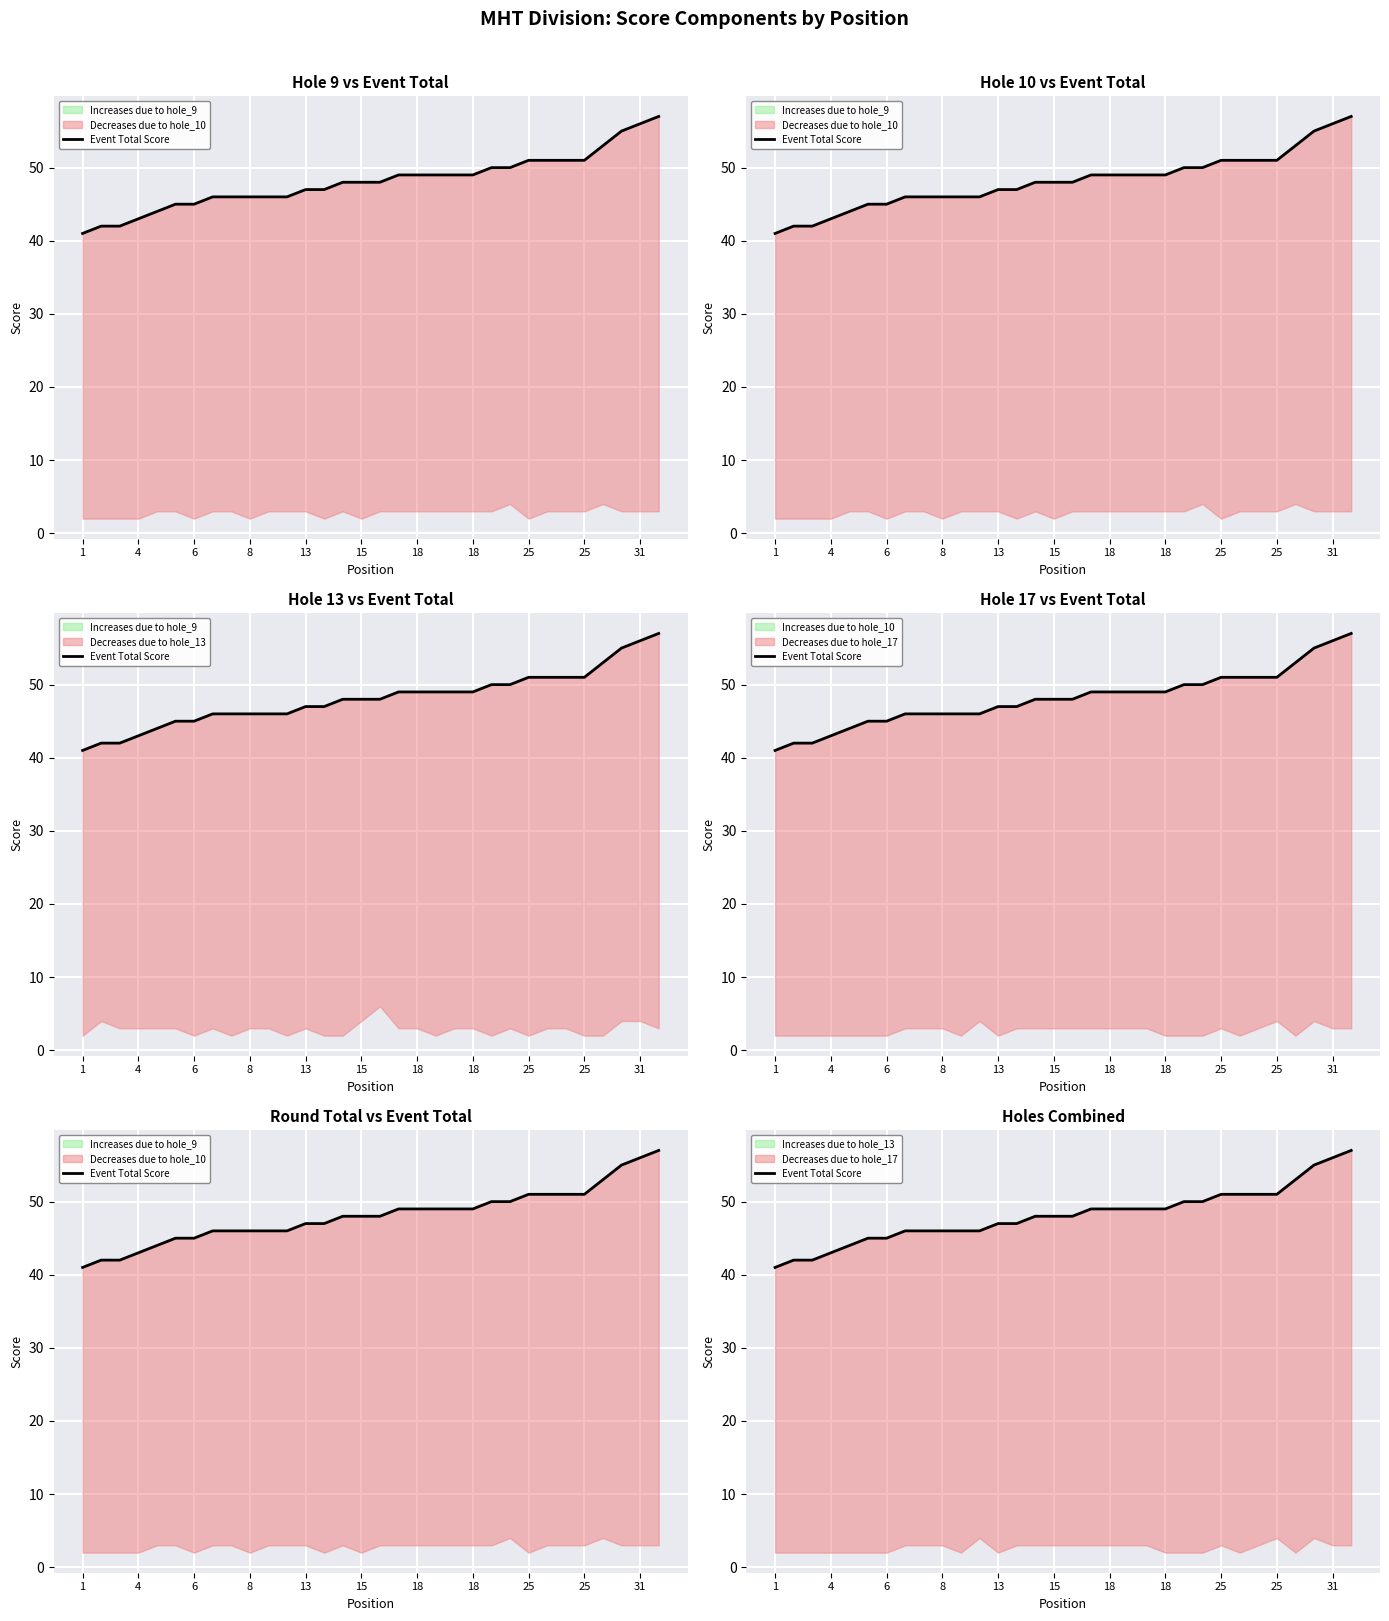

What is the label of the 3rd point from the left?

6